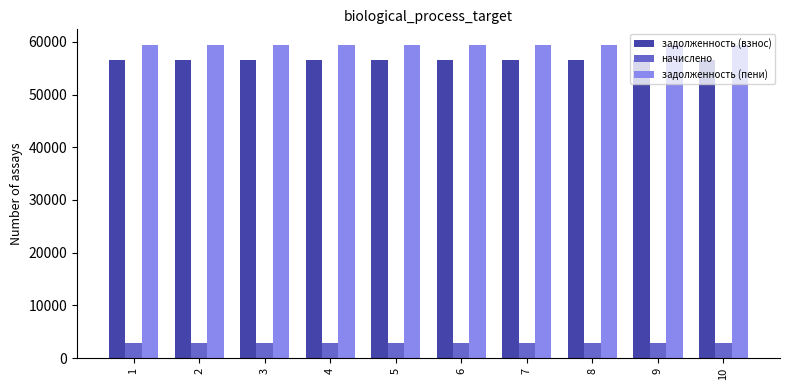

Does the chart contain any negative values?

No